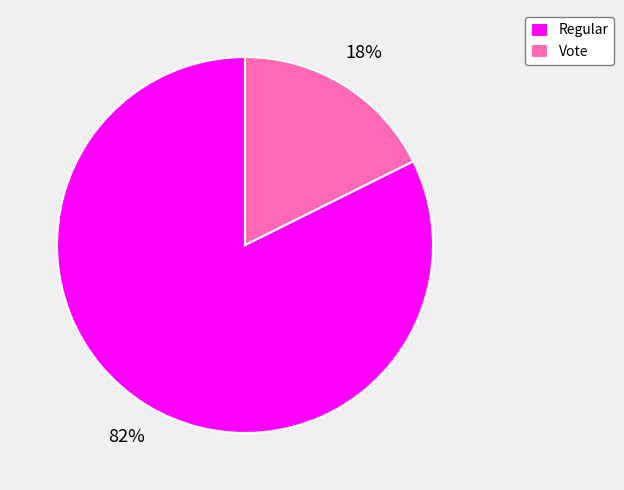

Is it true that Regular is 82% of the pie?

True